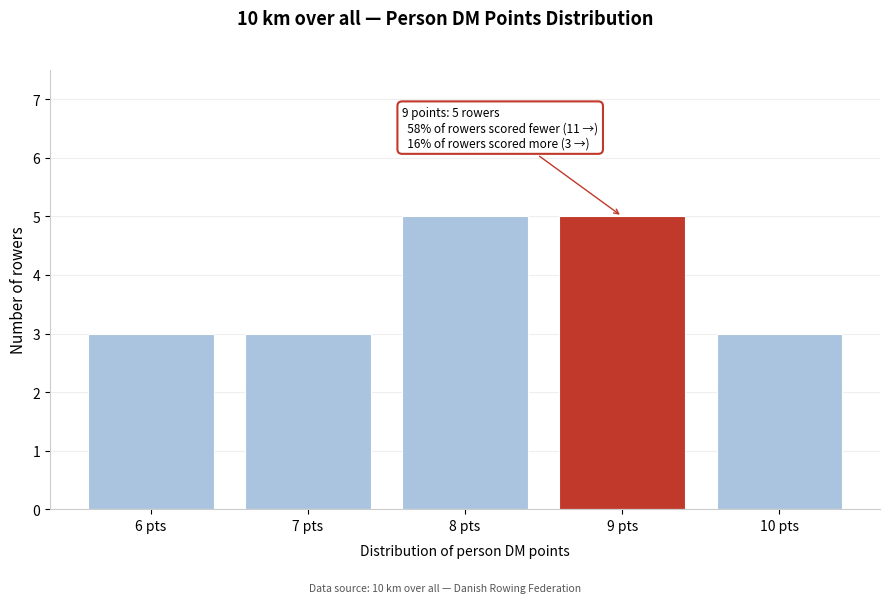

Reading left to right, list all the values displayed in this chart.

3	3	5	5	3